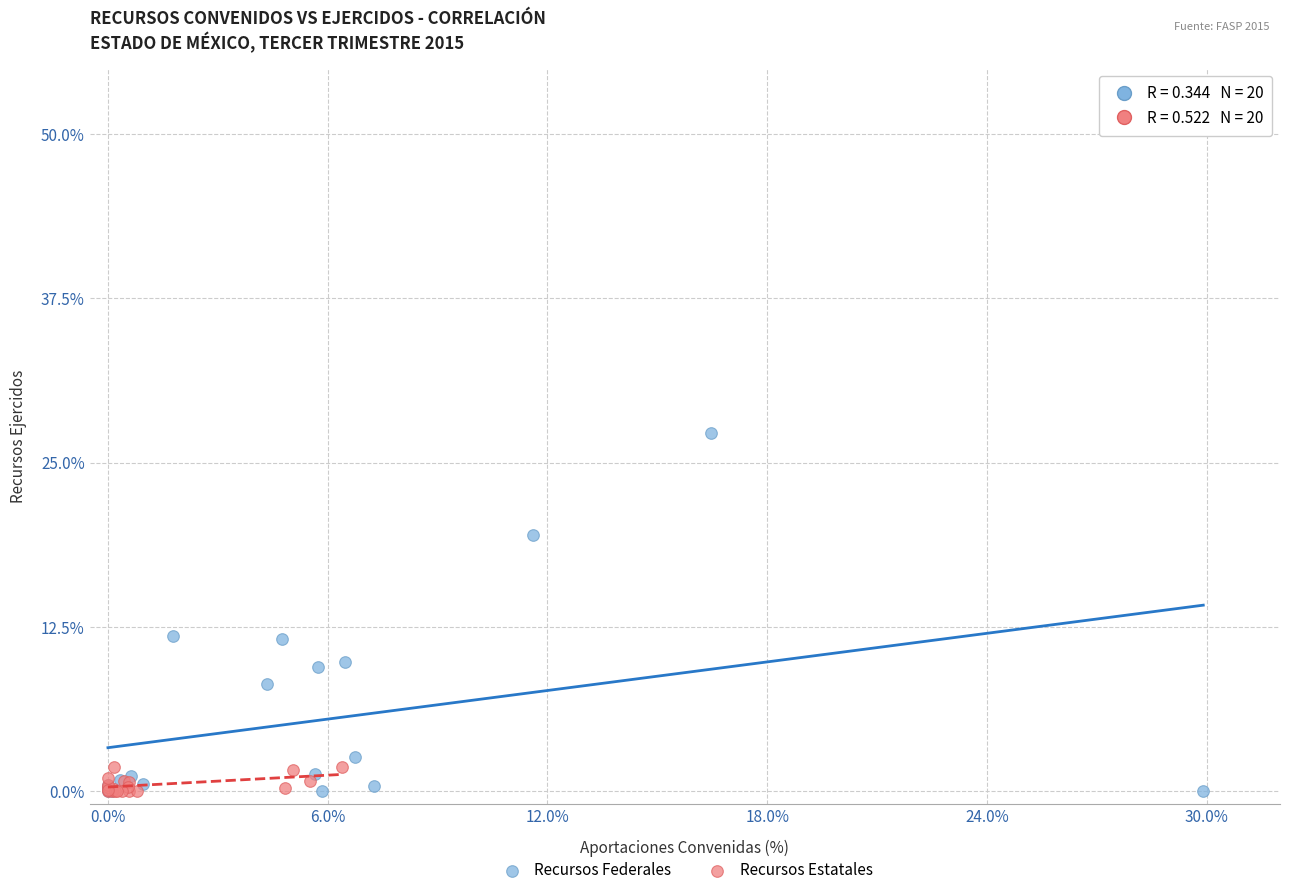

Which series contains the highest Y value?

Recursos Federales